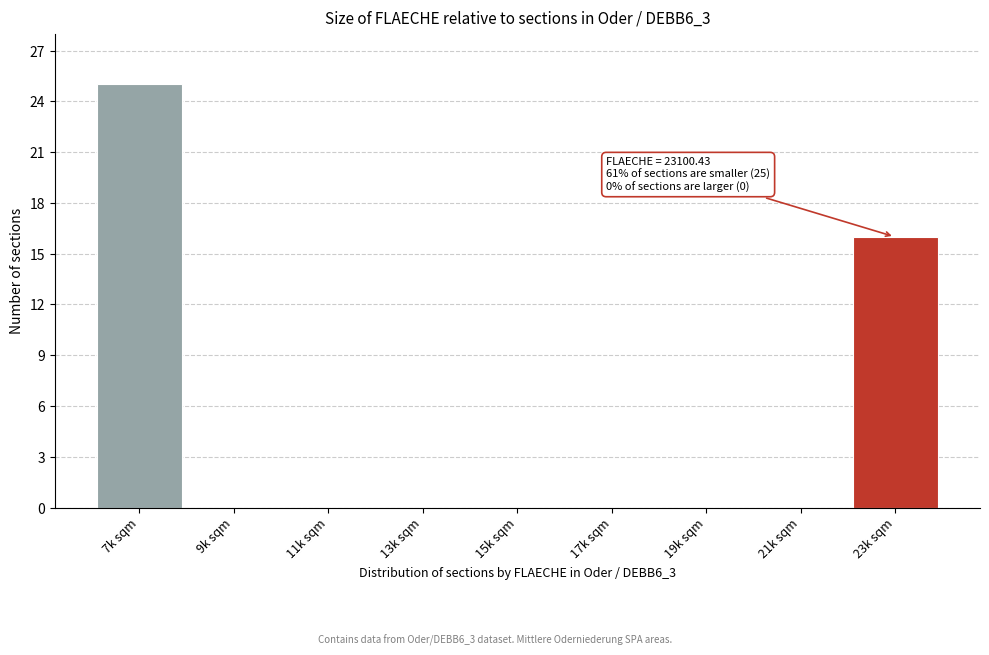

Reading left to right, list all the values displayed in this chart.

7k sqm=25	9k sqm=0	11k sqm=0	13k sqm=0	15k sqm=0	17k sqm=0	19k sqm=0	21k sqm=0	23k sqm=16